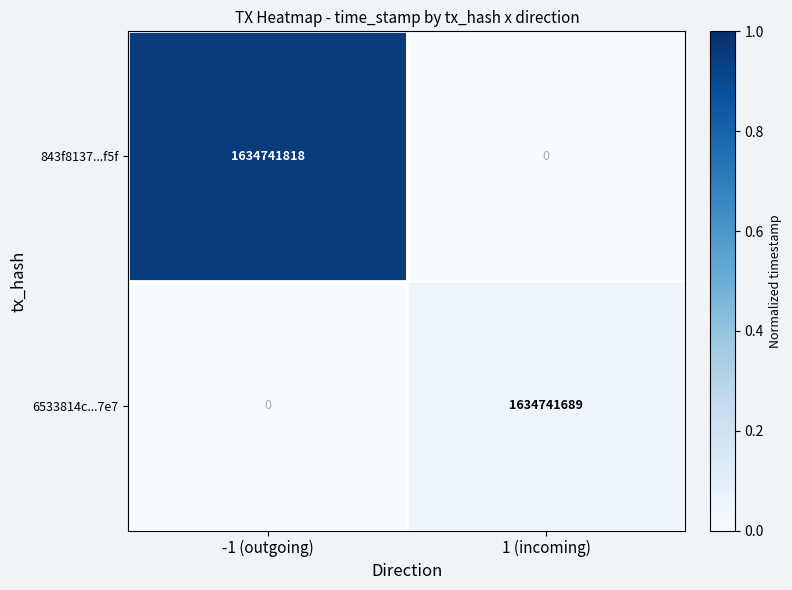

What is the difference between the highest and lowest values at -1 (outgoing)?

1634741818